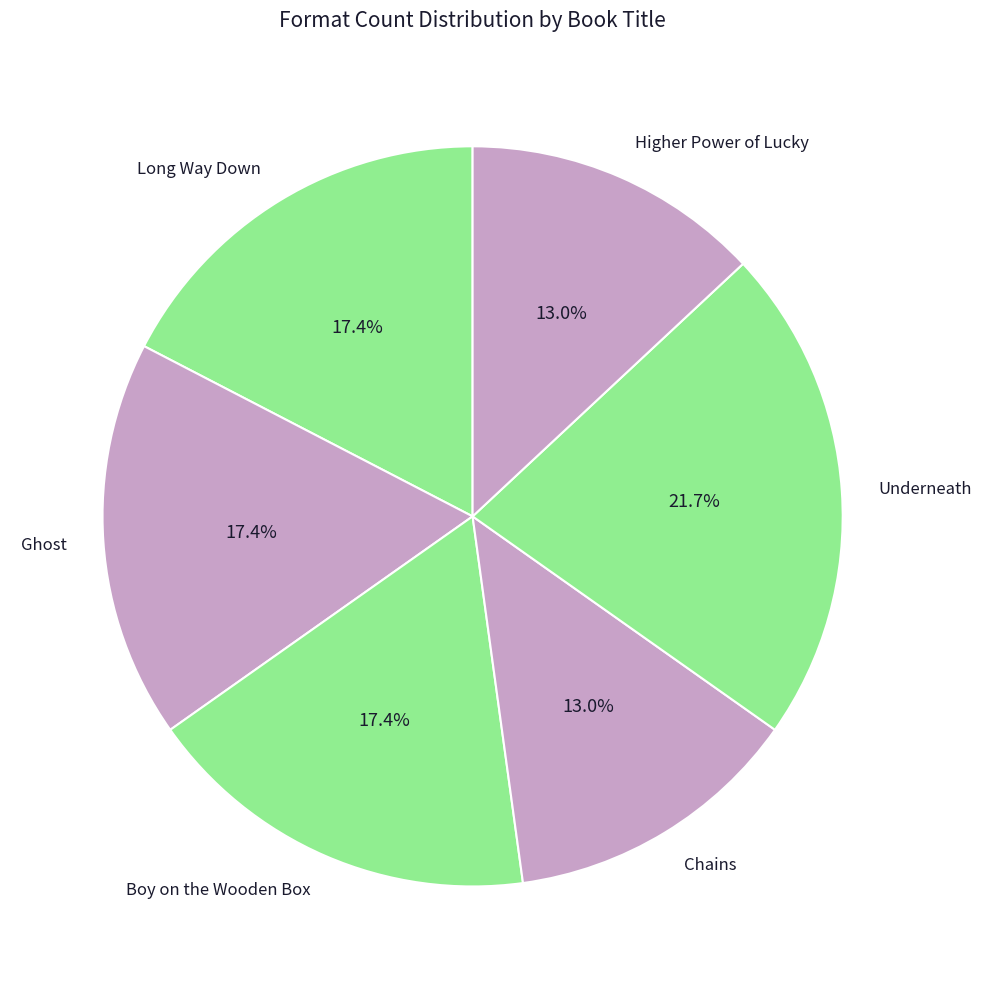

Which slice is the largest?

Underneath